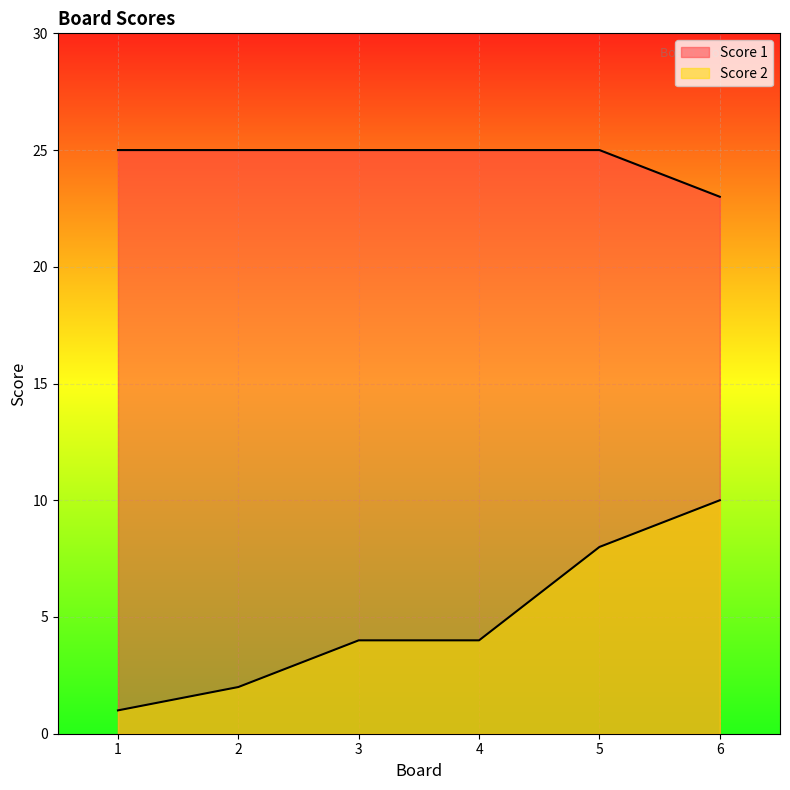

Which series has the largest total across all categories?

Score 1